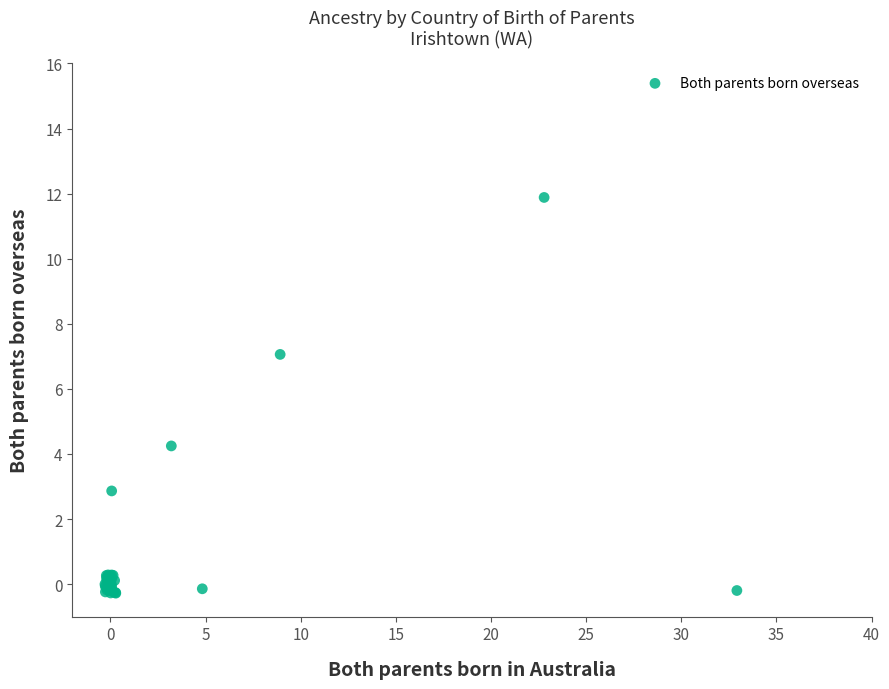

What Y value in the scatter plot is closest to 5?

4.2